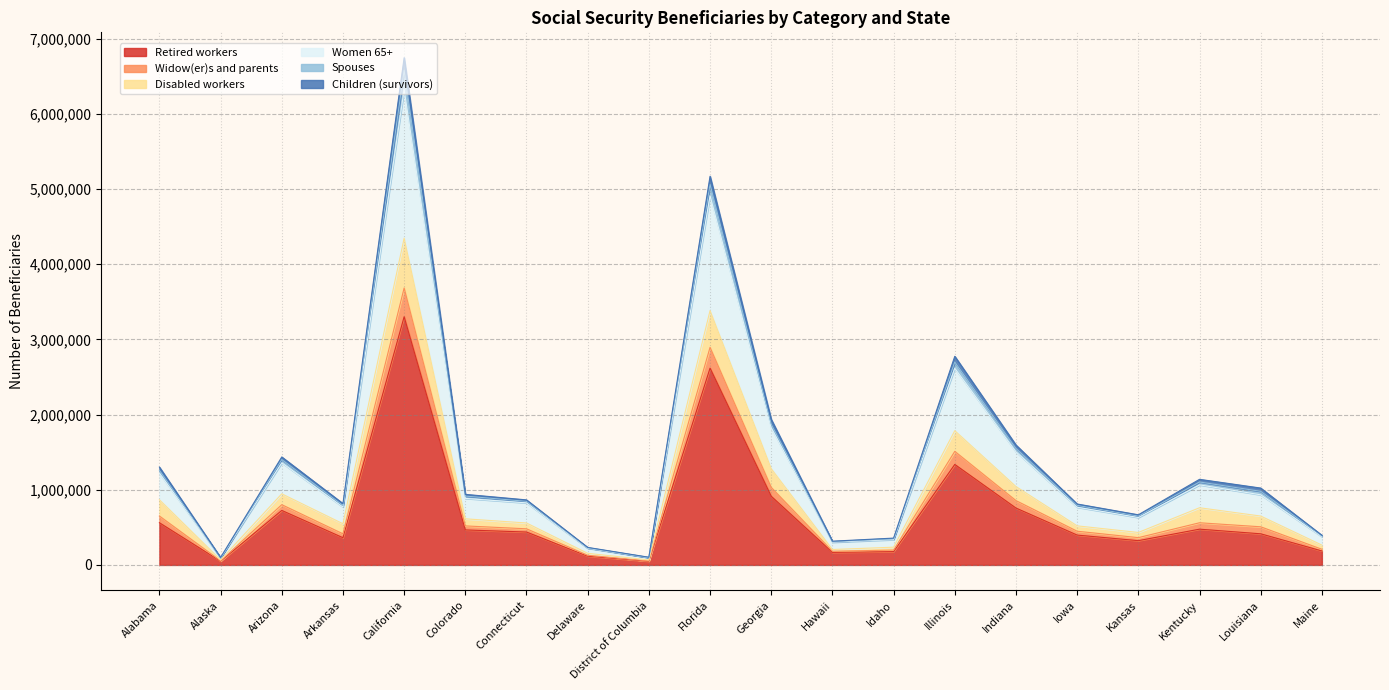

In Widow(er)s and parents, how many points are lower than both neighbors (excluding endpoints)?

5